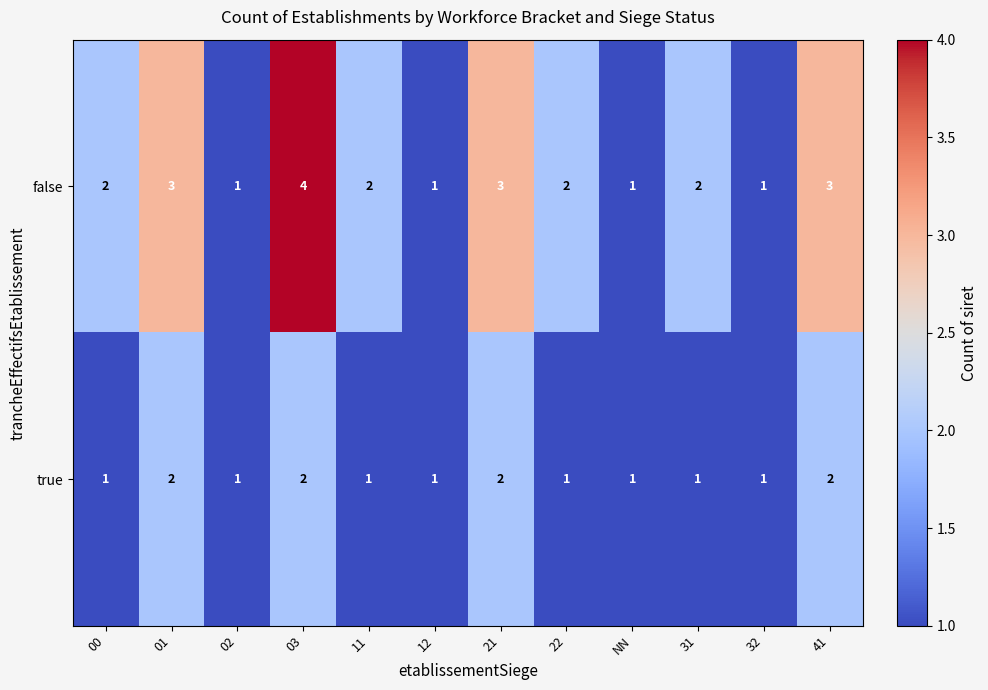

What is the sum of all false values?

25